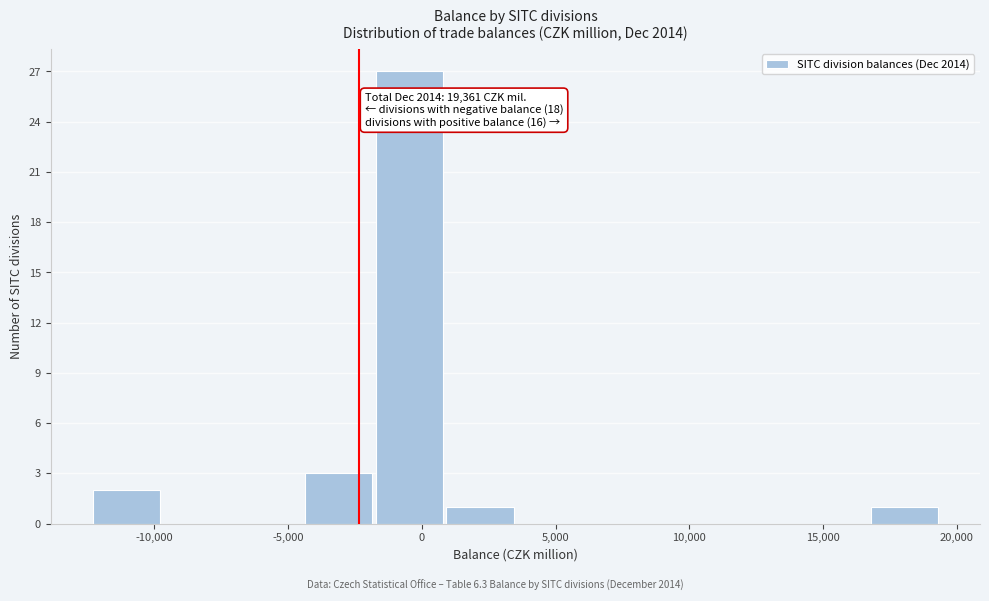

Which range on the x-axis has the tallest bar?

-2000 to 1000